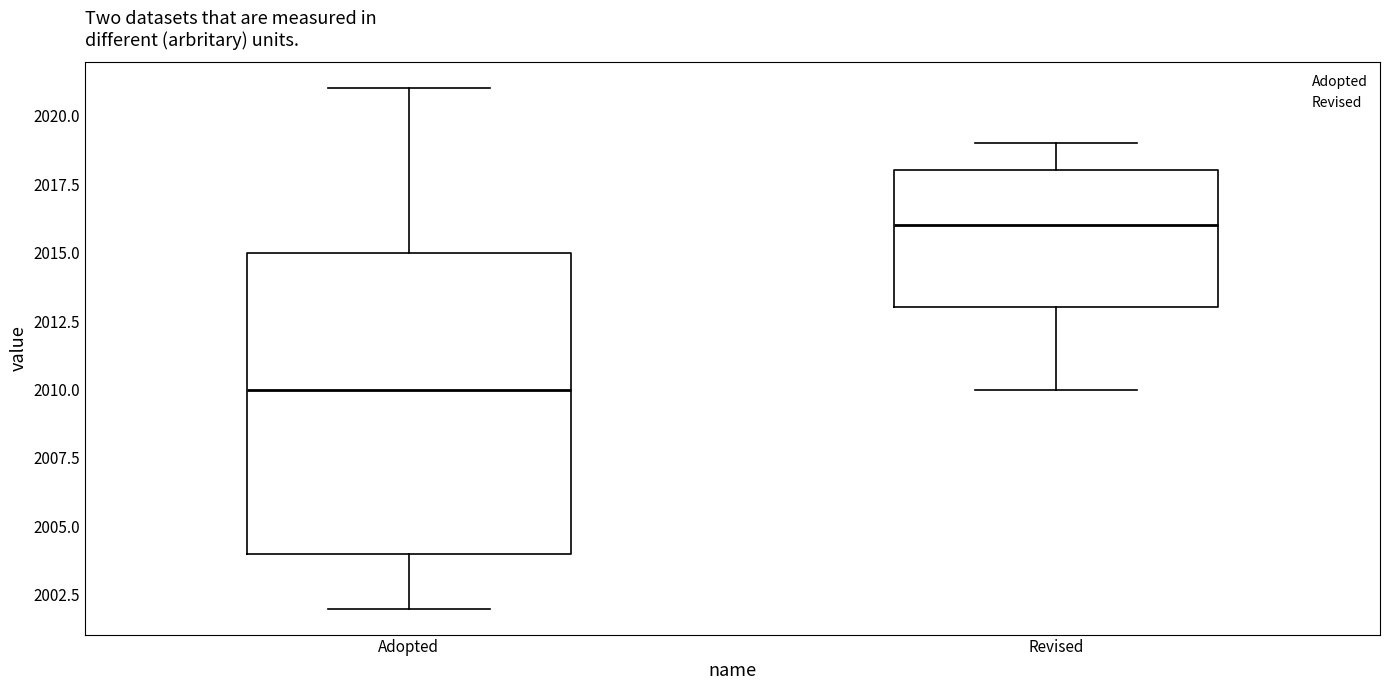

Reading left to right, transcribe this box plot: for each box, give where its median line is, the range the box spans, and where its two whiskers end, as read against the y-axis. The values are not printed on the chart, so give them approximately, as read against the axis.

Adopted: median 2010, box 2004 to 2015, whiskers 2002 to 2021
Revised: median 2016, box 2013 to 2018, whiskers 2010 to 2019